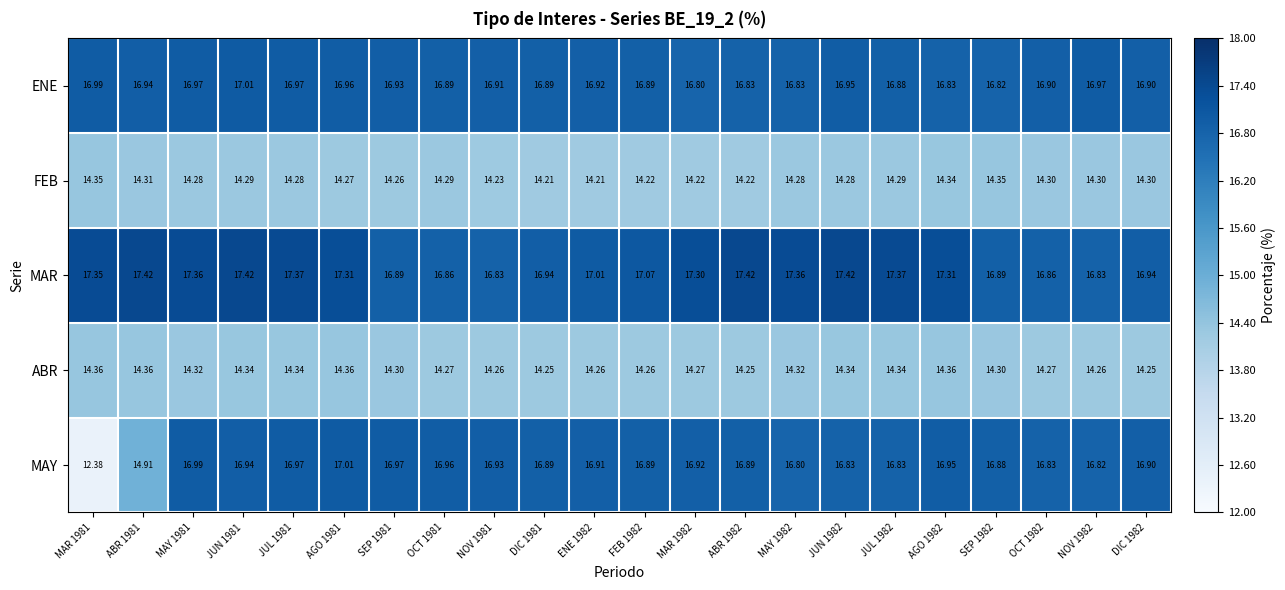

At MAY 1982, list the series in order from smallest to largest.

FEB, ABR, MAY, ENE, MAR